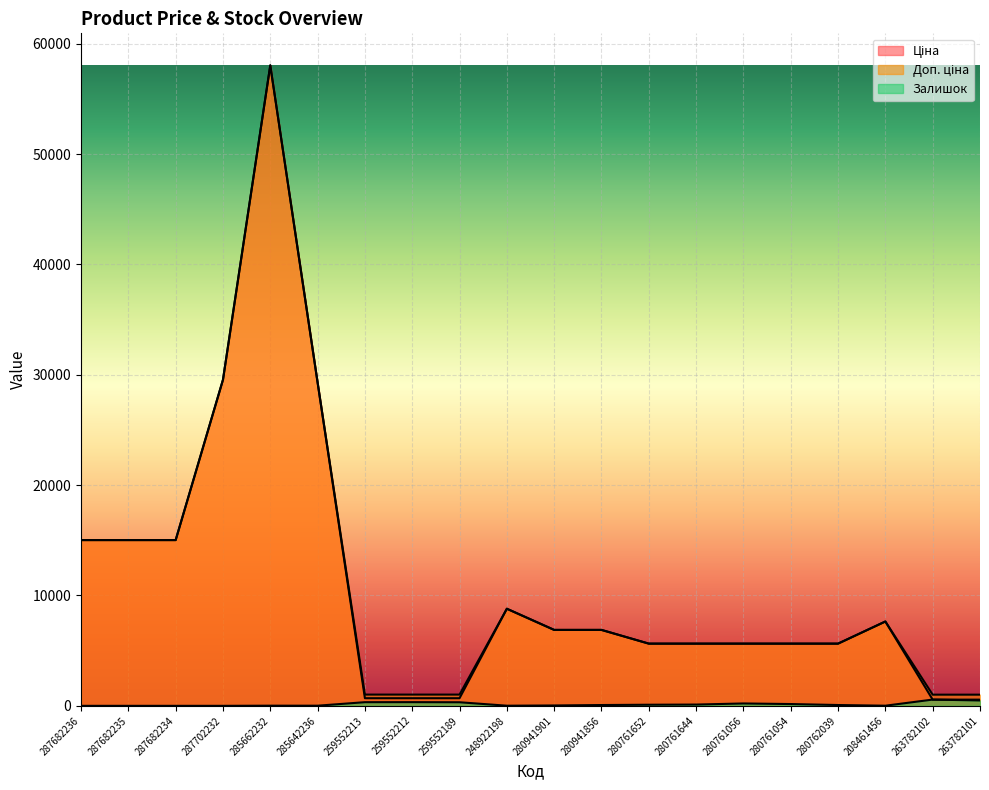

True or false: Ціна and Доп. ціна intersect in this chart.

False